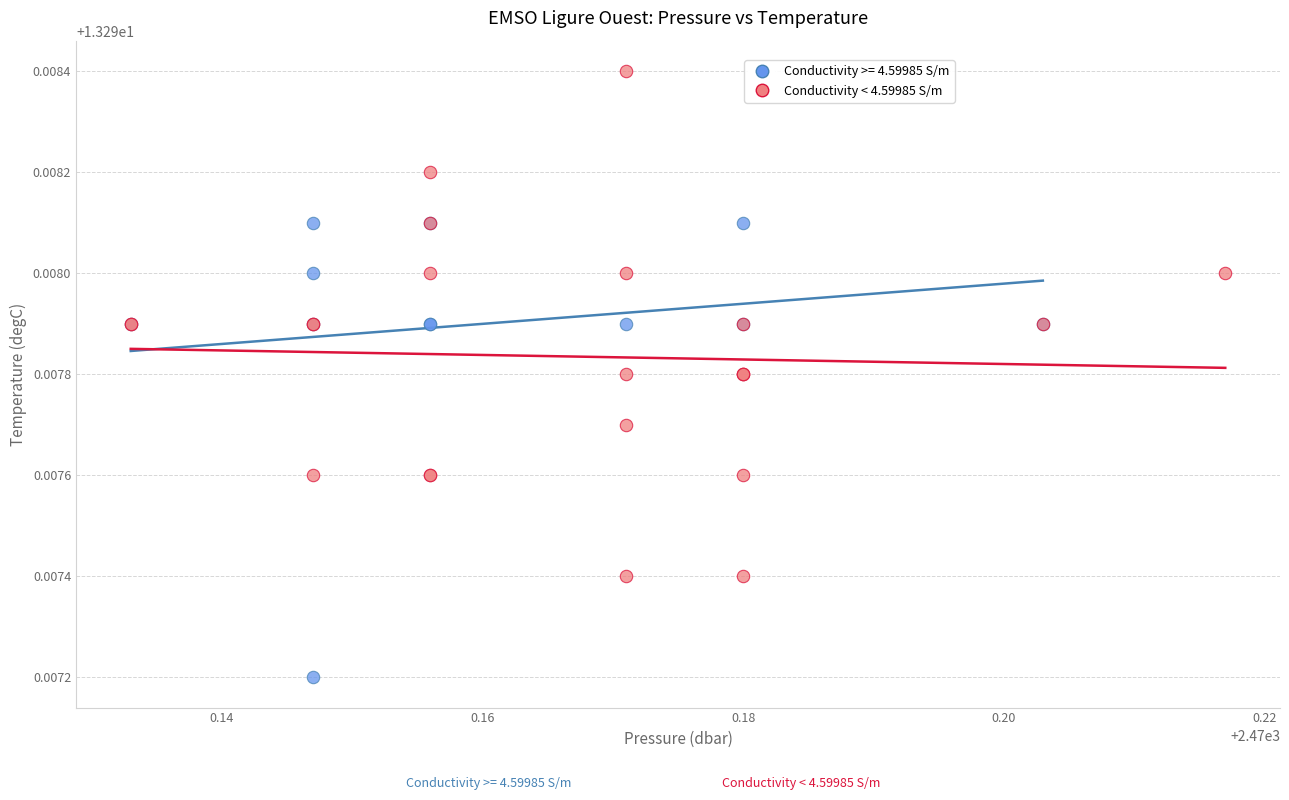

Which series contains the lowest Y value?

Conductivity >= 4.59985 S/m